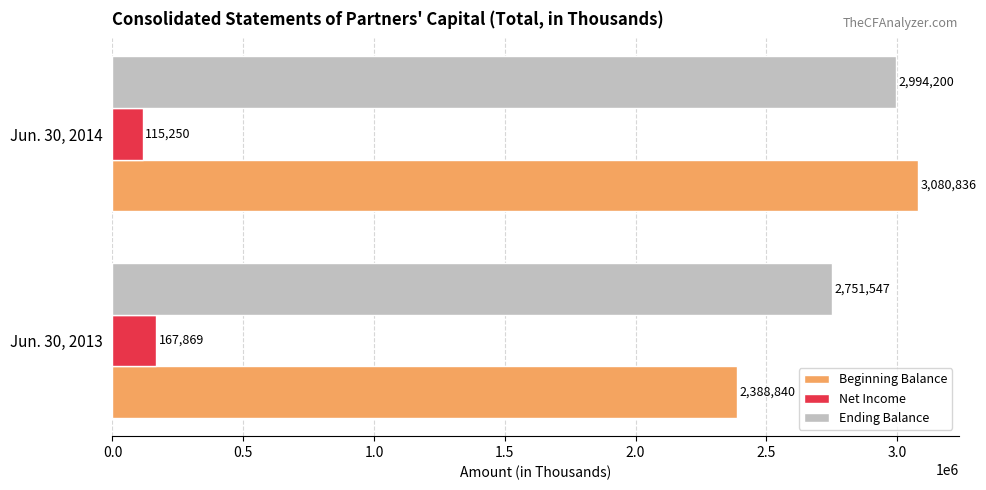

What is the difference between the maximum and minimum values in the Net Income series?

52619